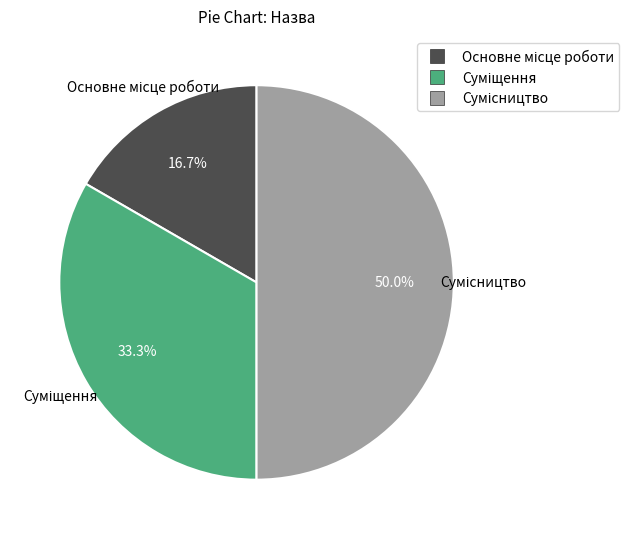

What percentage is the Суміщення slice, to the nearest percent?

33%